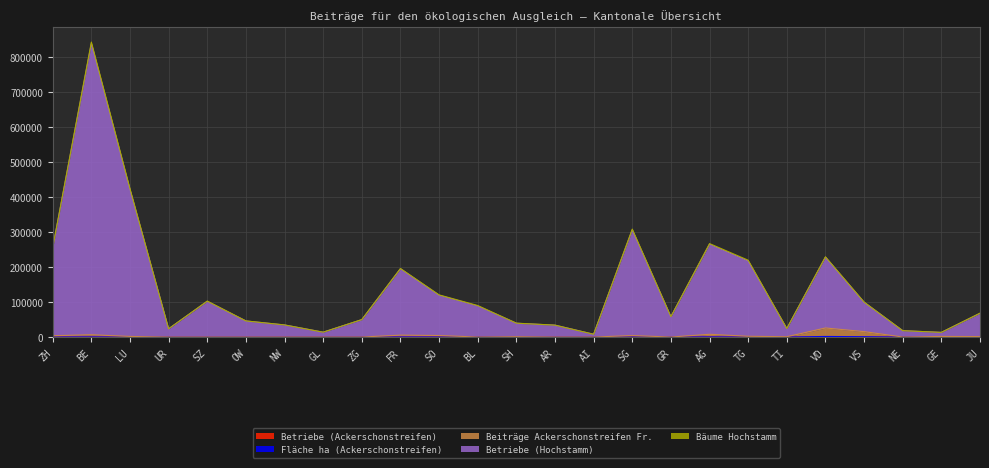

Does the chart have visible grid lines?

Yes